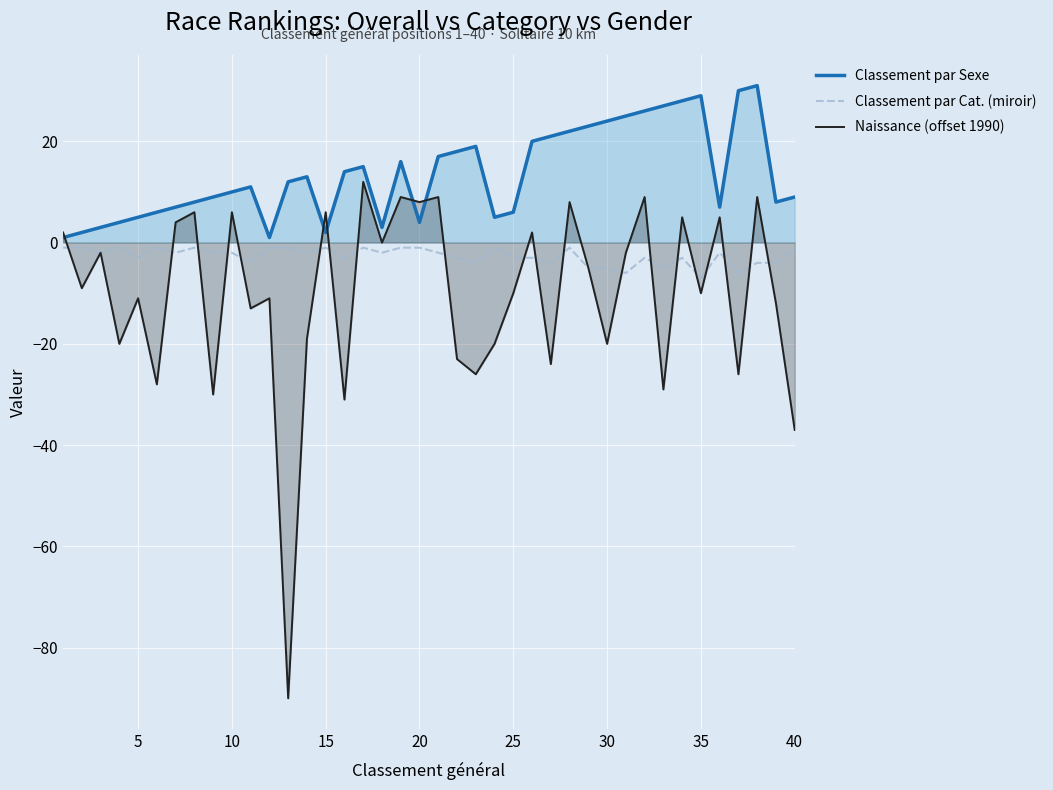

How many series are shown in this chart?

3